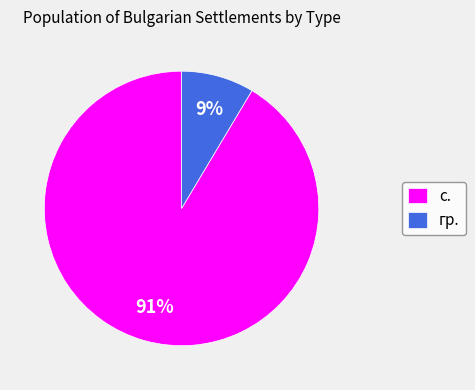

What is the ratio of the value at гр. to the value at с.?

0.1